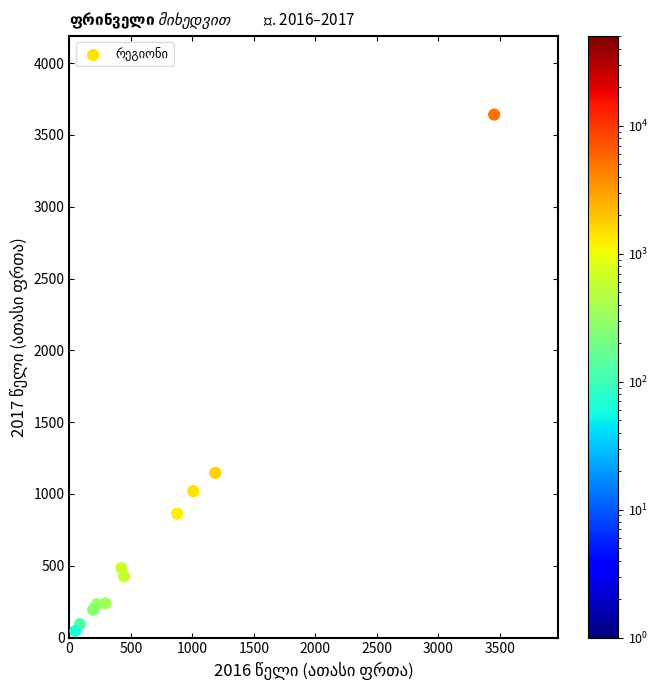

What Y value in the scatter plot is closest to 1843?

1146.7